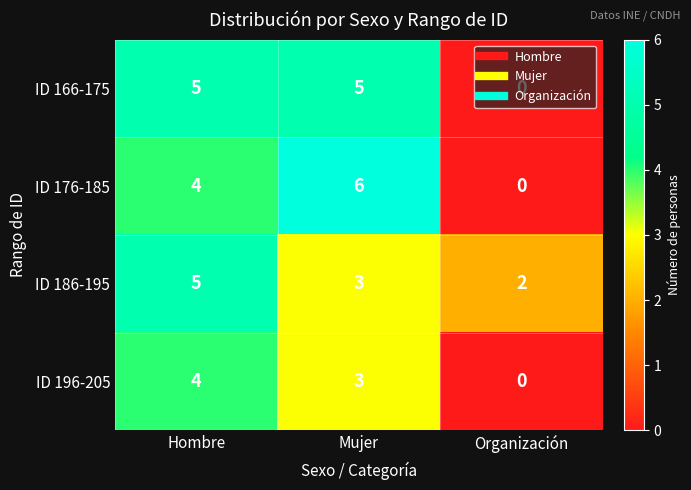

How many ID 176-185 values are between 0 and 6?

3